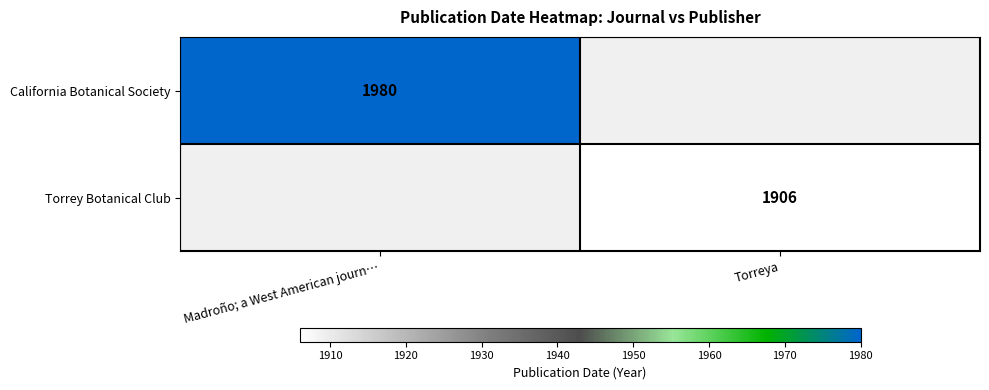

The value of Torrey Botanical Club at Torreya is 1111. True or false?

False